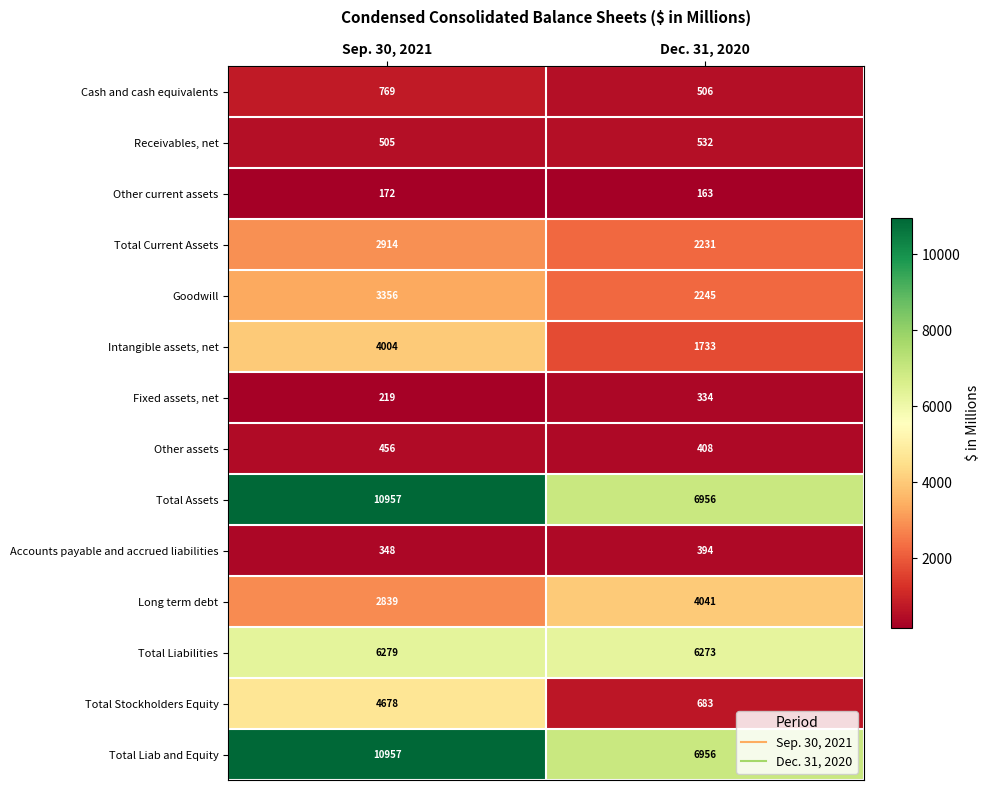

Rank the categories by Fixed assets, net value from lowest to highest.

Sep. 30, 2021, Dec. 31, 2020